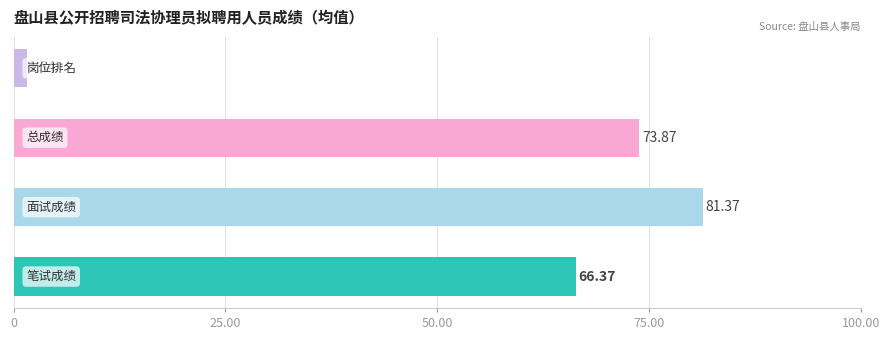

How many categories are shown in the chart?

4